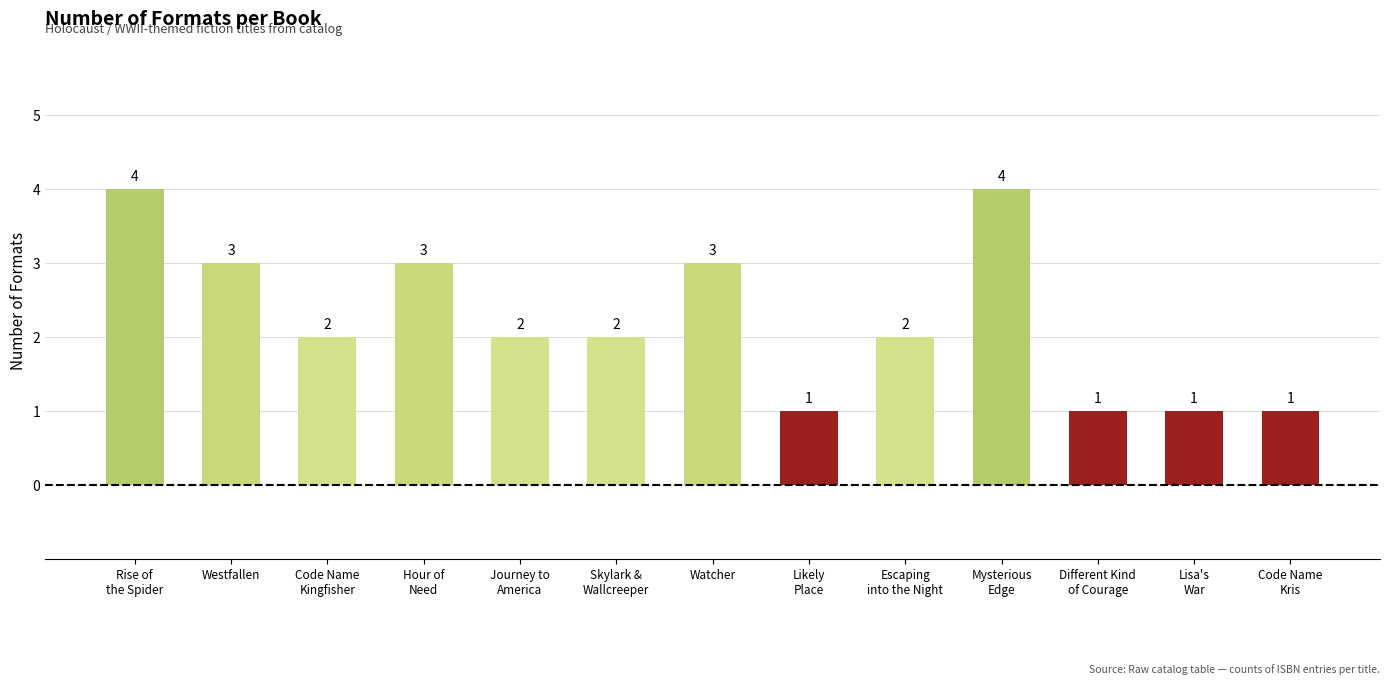

How many values are below 2?

4